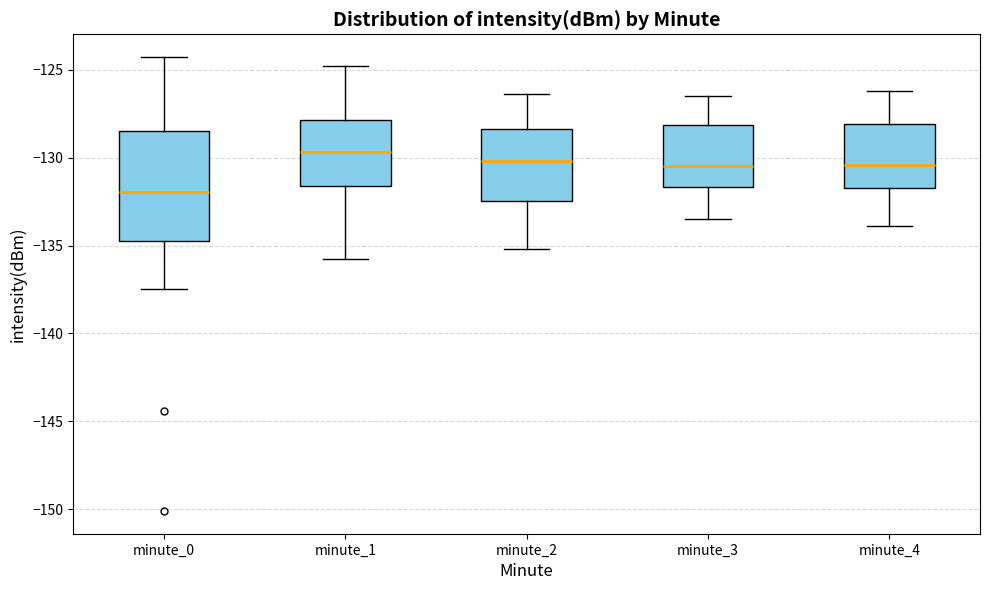

Which box has the lowest median line?

minute_0